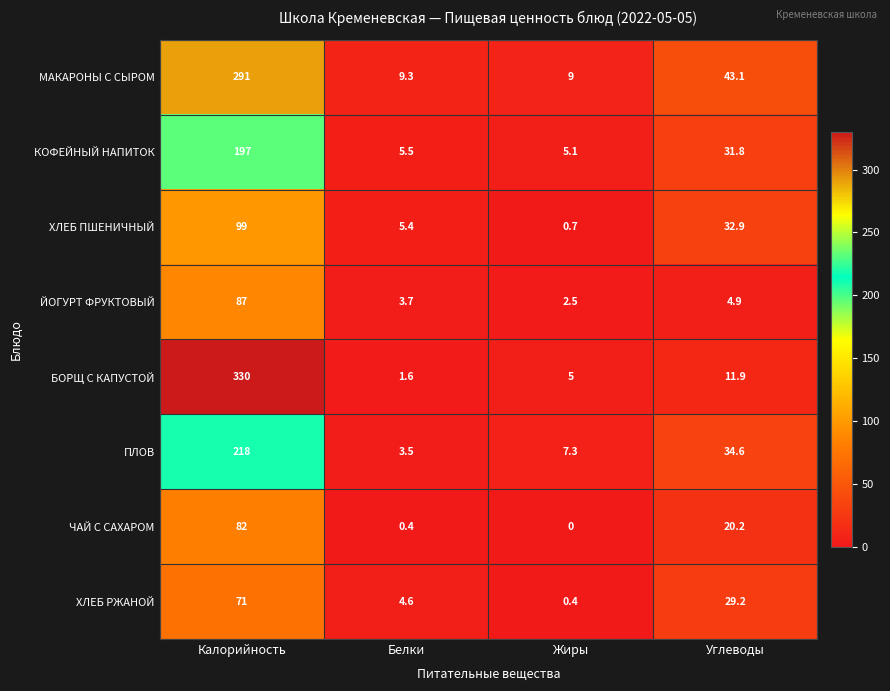

How many data points in ЙОГУРТ ФРУКТОВЫЙ are less than 4?

2